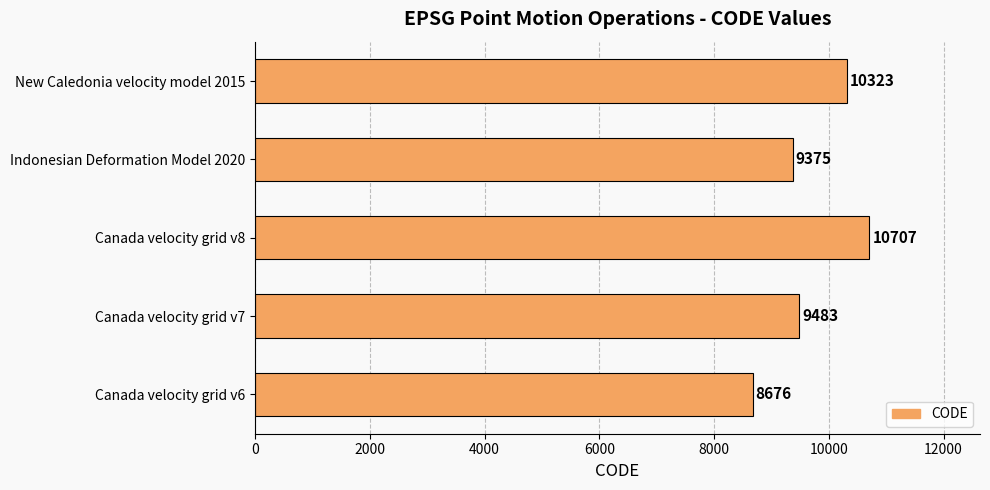

Does the chart contain stacked bars?

No